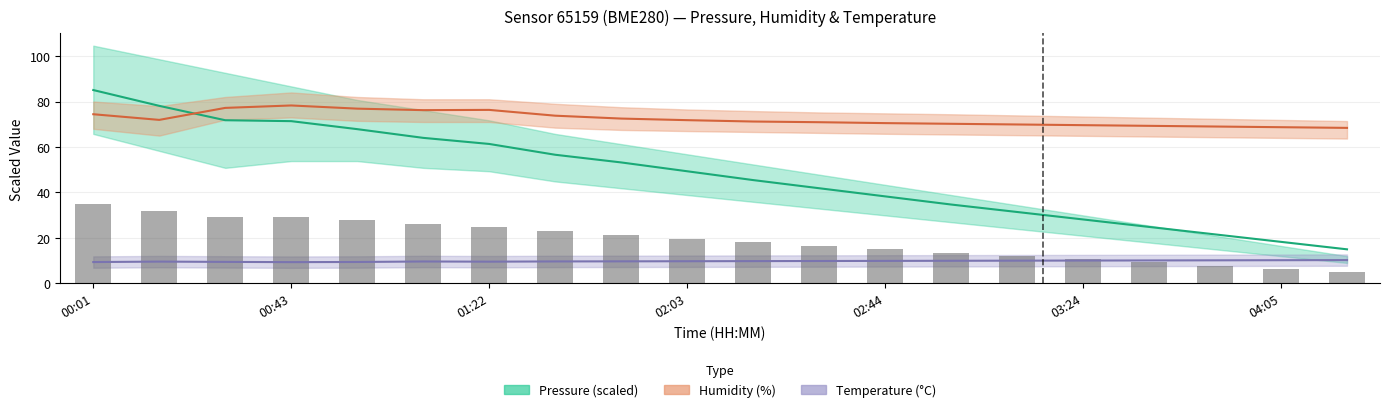

How many data points does each series have?

20